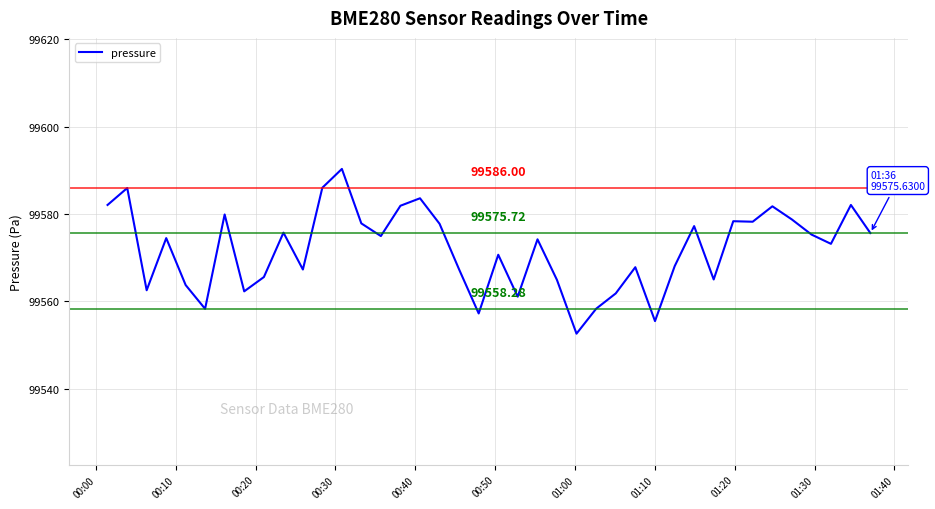

What is the difference between the maximum and minimum values?

37.7